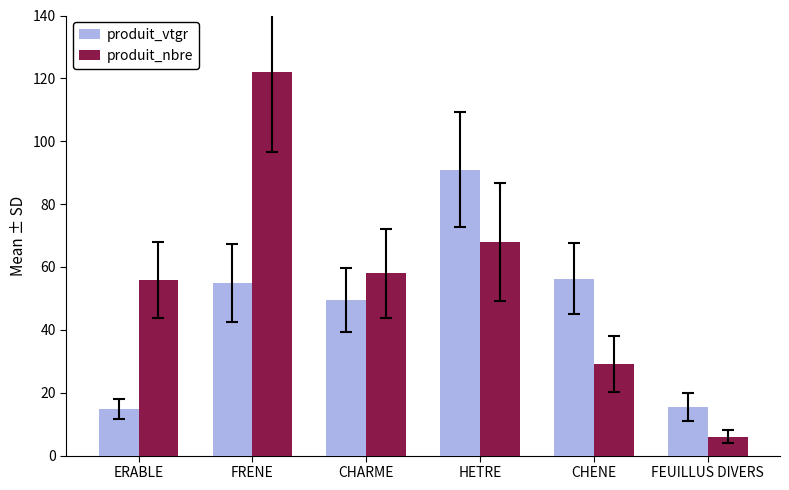

What is the label of the 1st bar from the right?

FEUILLUS DIVERS